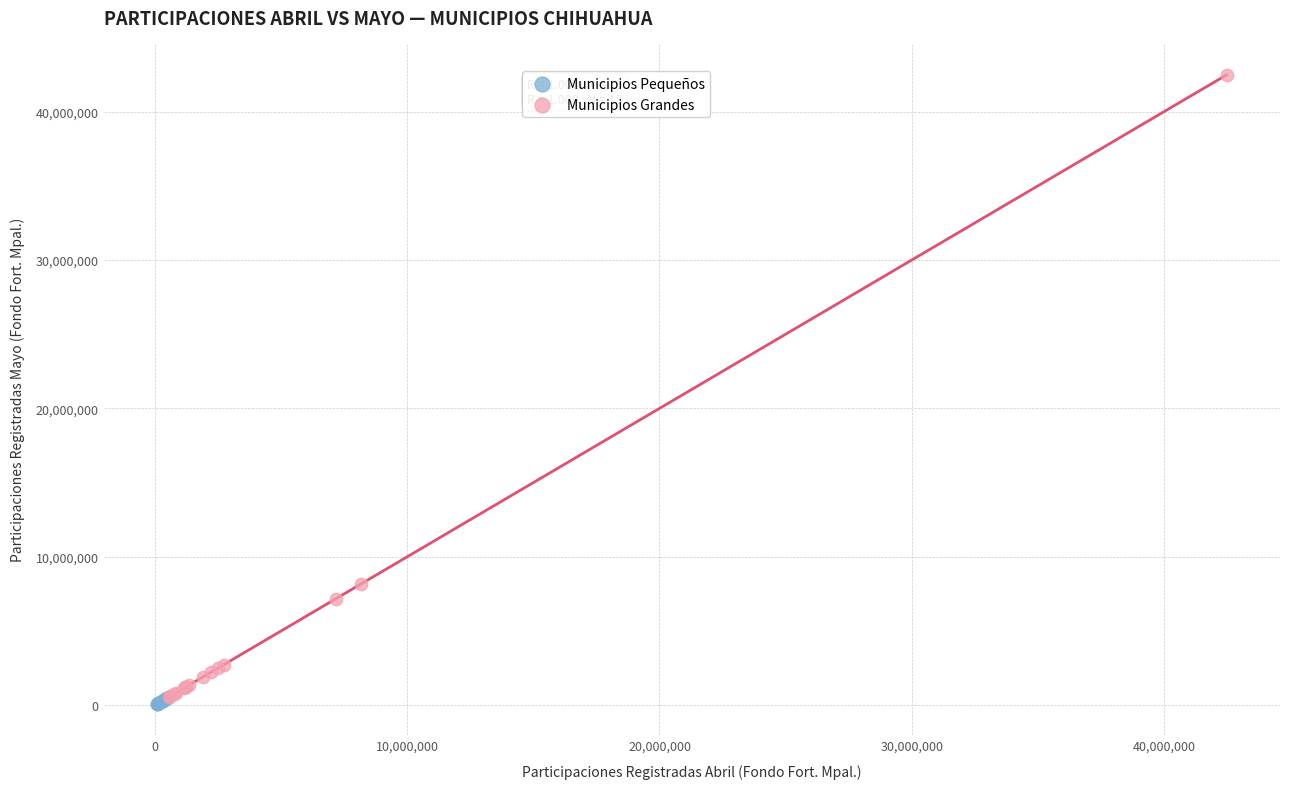

Which series contains the highest Y value?

Municipios Grandes